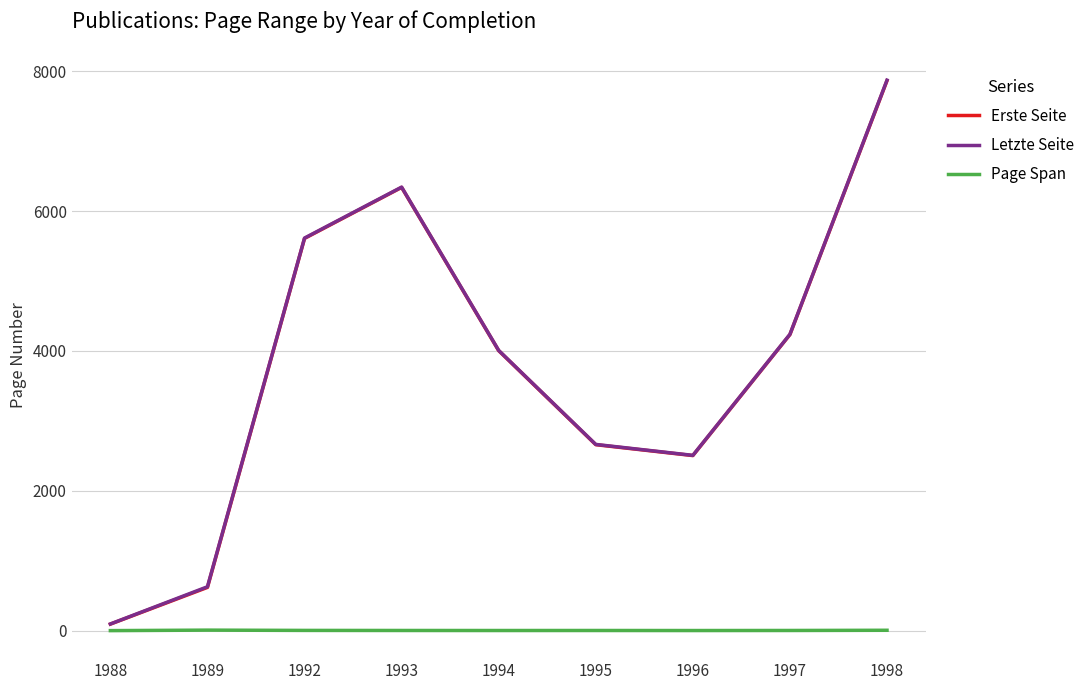

True or false: Letzte Seite has more than 0 points higher than both neighbors.

True